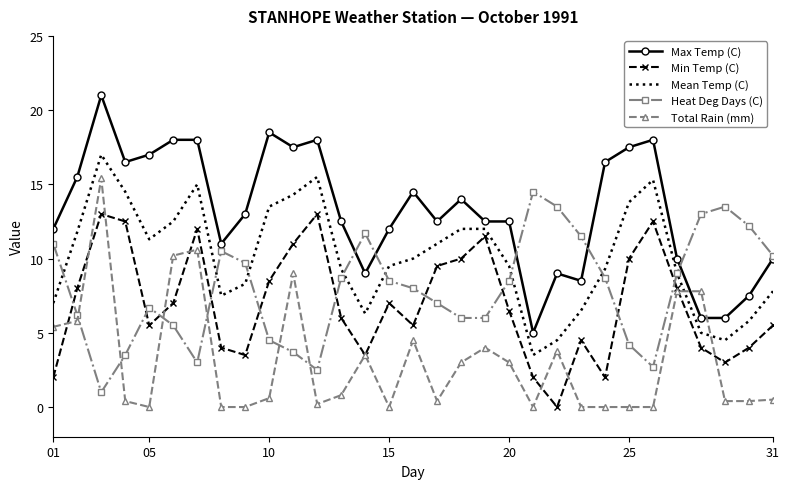

How many intersections are there between Max Temp (C) and Total Rain (mm)?

2